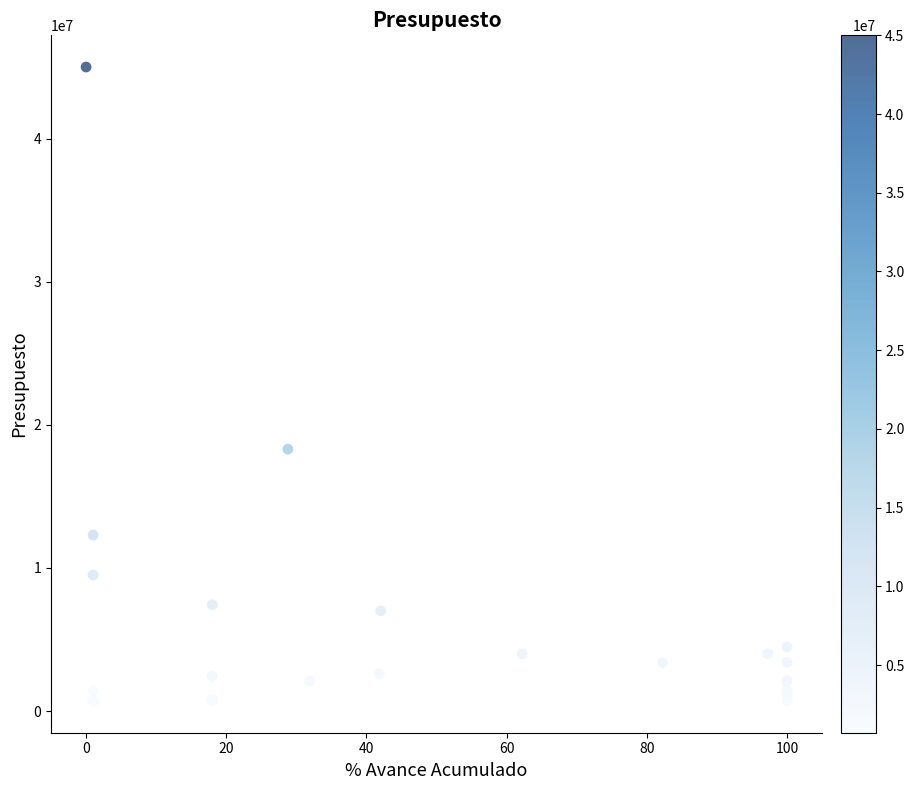

What Y value in the scatter plot is closest to 22850000?

18300000.0